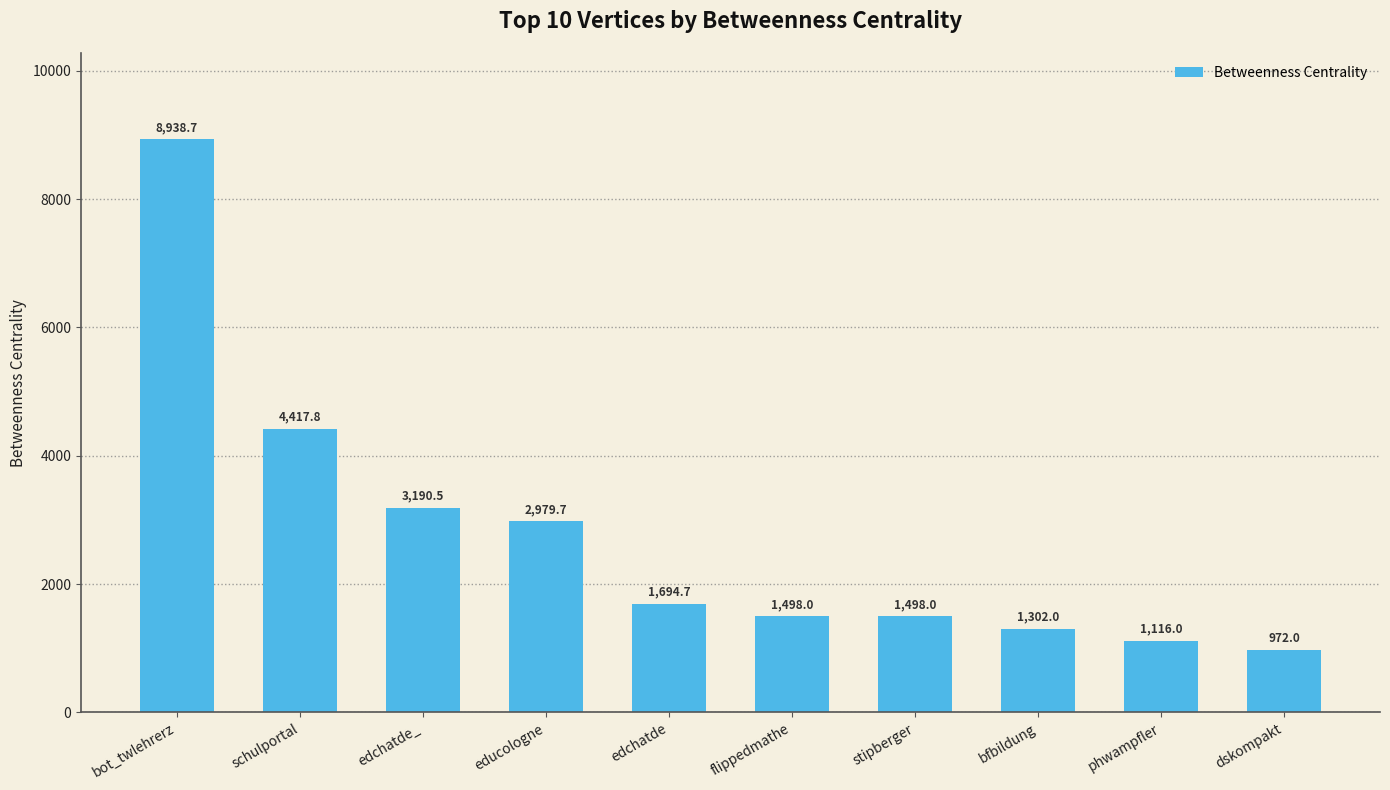

Reading left to right, what are all the values shown in this chart?

bot_twlehrerz=8938.7	schulportal=4417.8	edchatde_=3190.5	educologne=2979.7	edchatde=1694.7	flippedmathe=1498.0	stipberger=1498.0	bfbildung=1302.0	phwampfler=1116.0	dskompakt=972.0